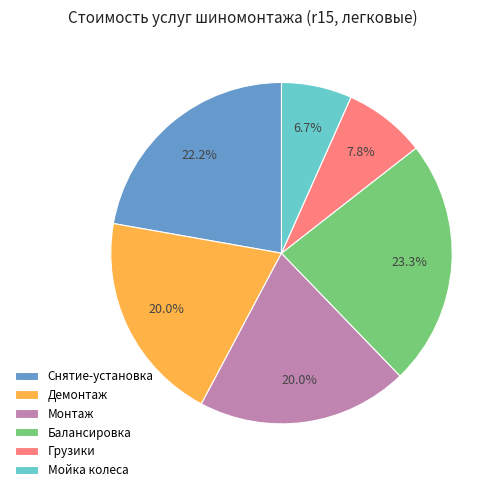

Which category has the biggest portion of the pie?

Балансировка